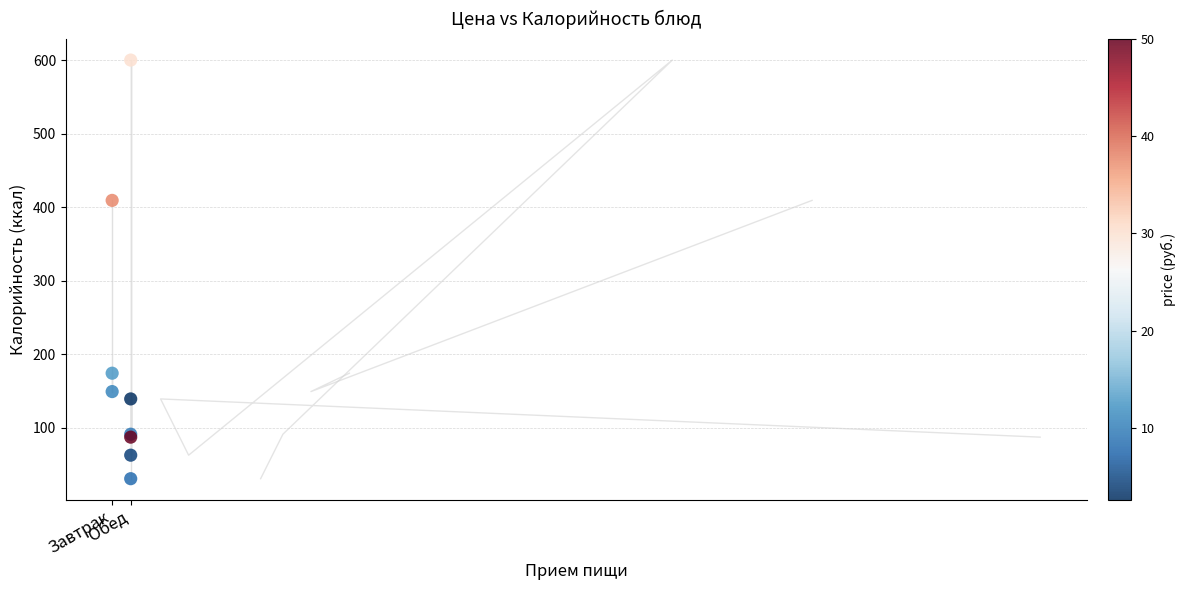

What Y value in the scatter plot is closest to 315?

409.1